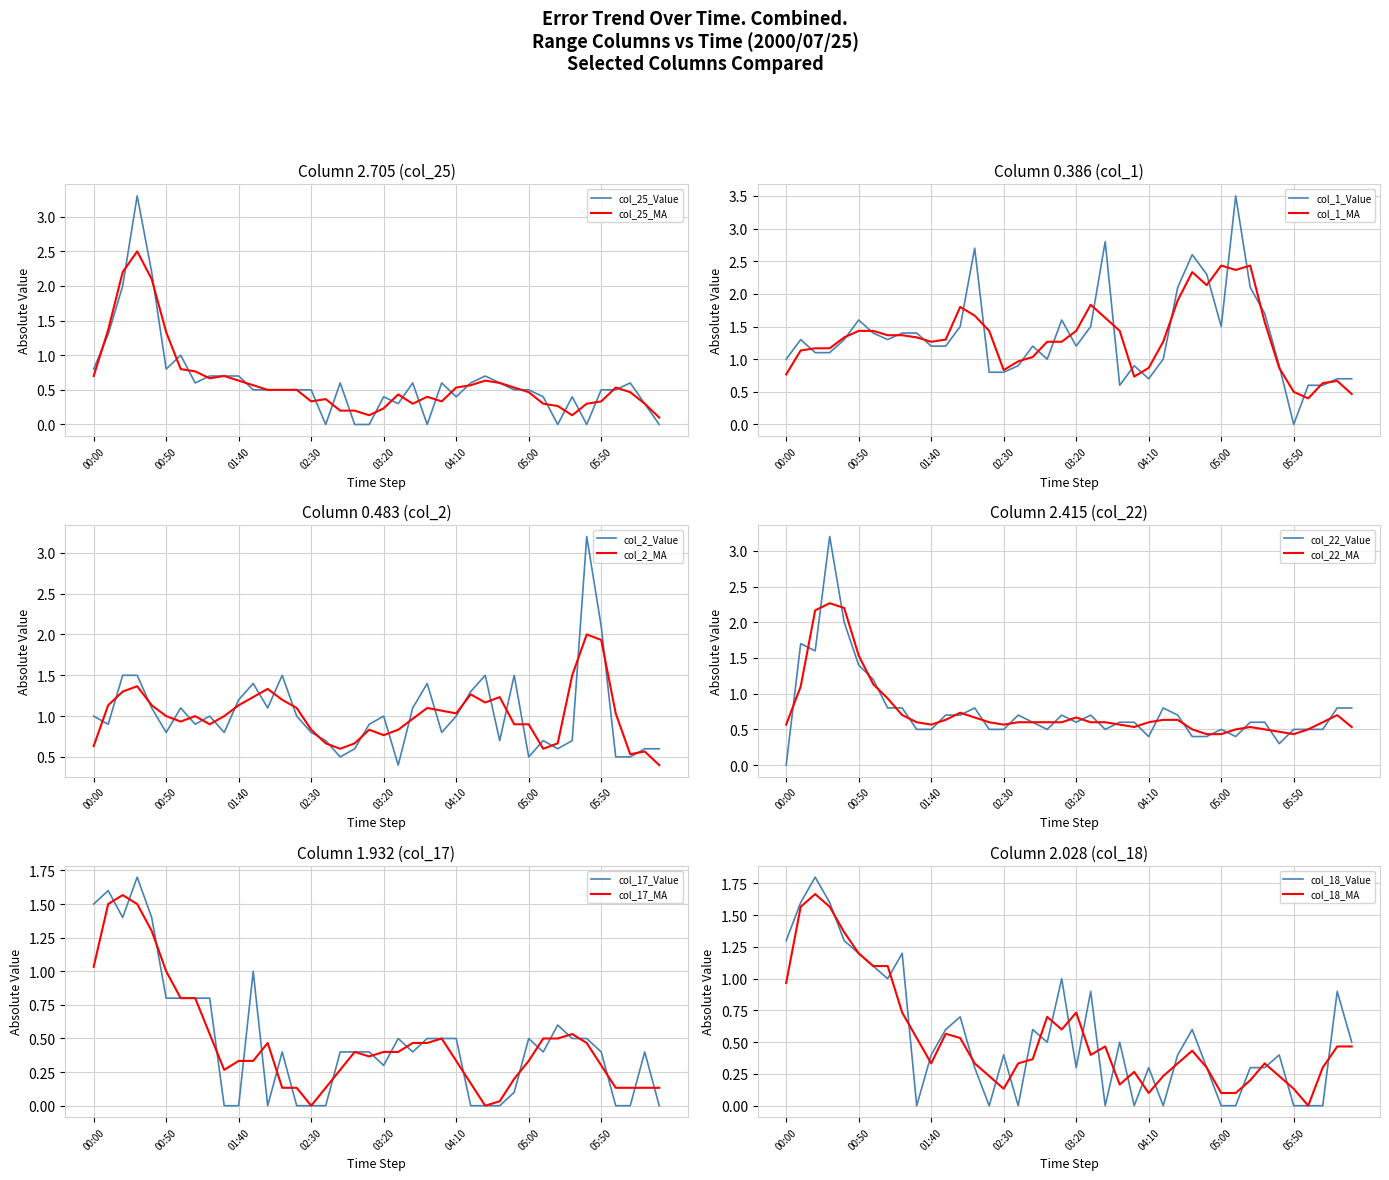

Which series has the largest total across all categories?

col_1 (0.386)